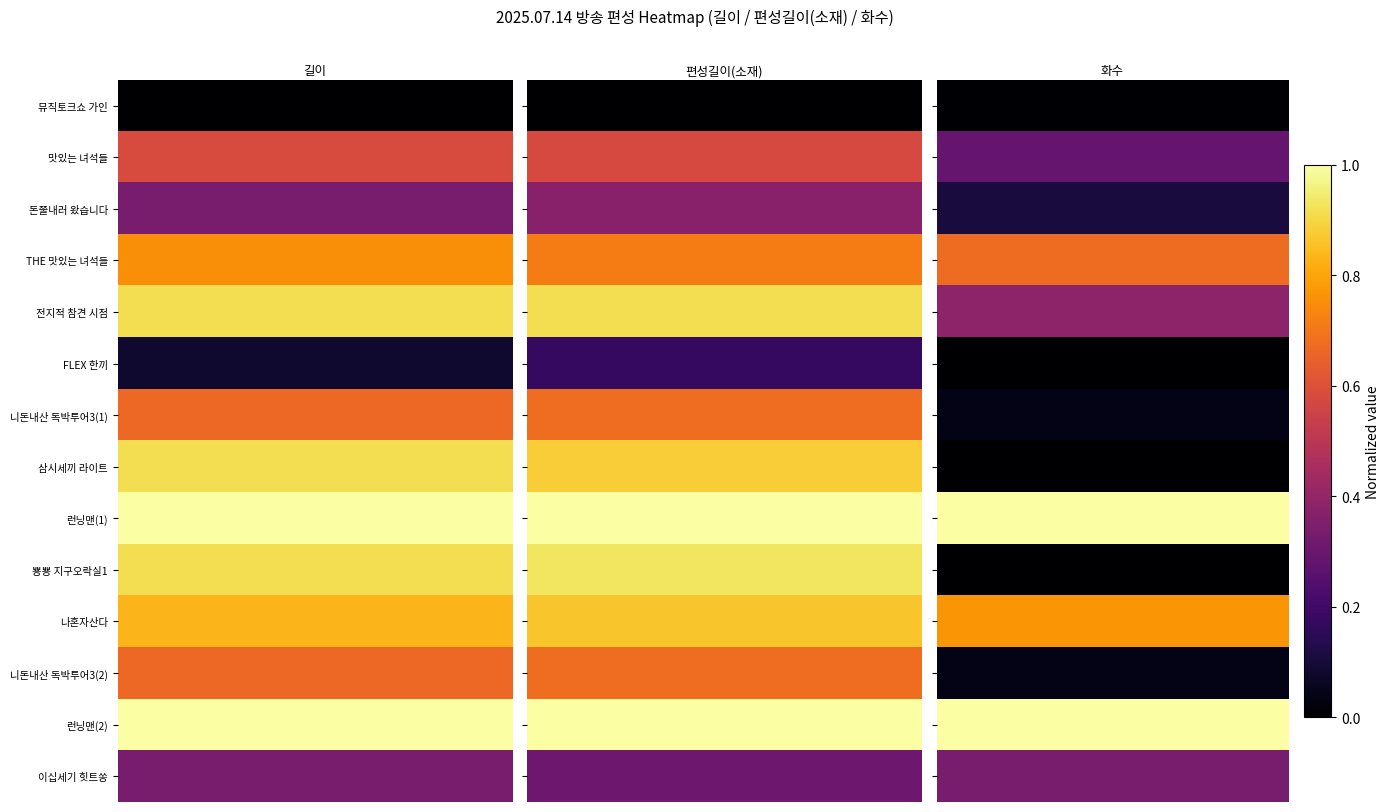

Between 16 and 2, which is larger?

16